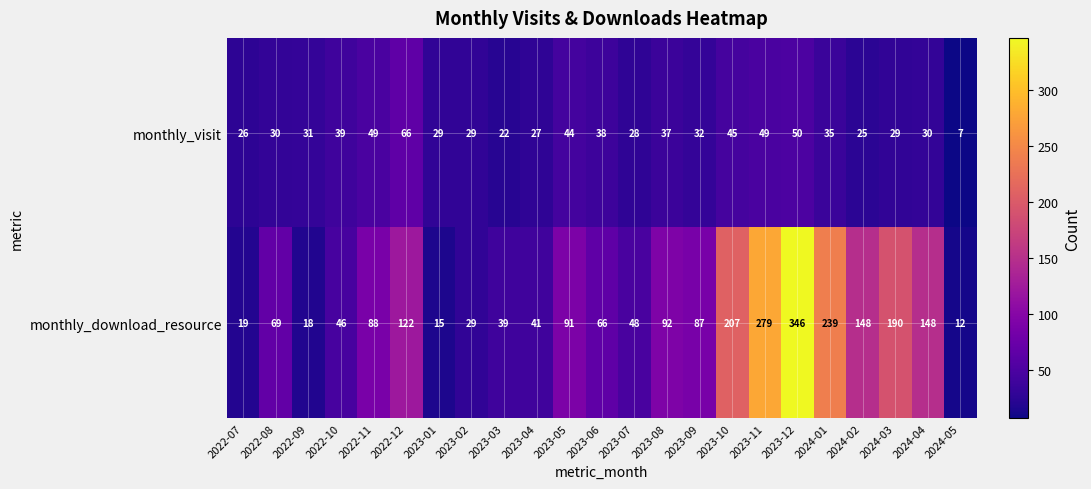

Which series has the largest range (max minus min)?

monthly_download_resource